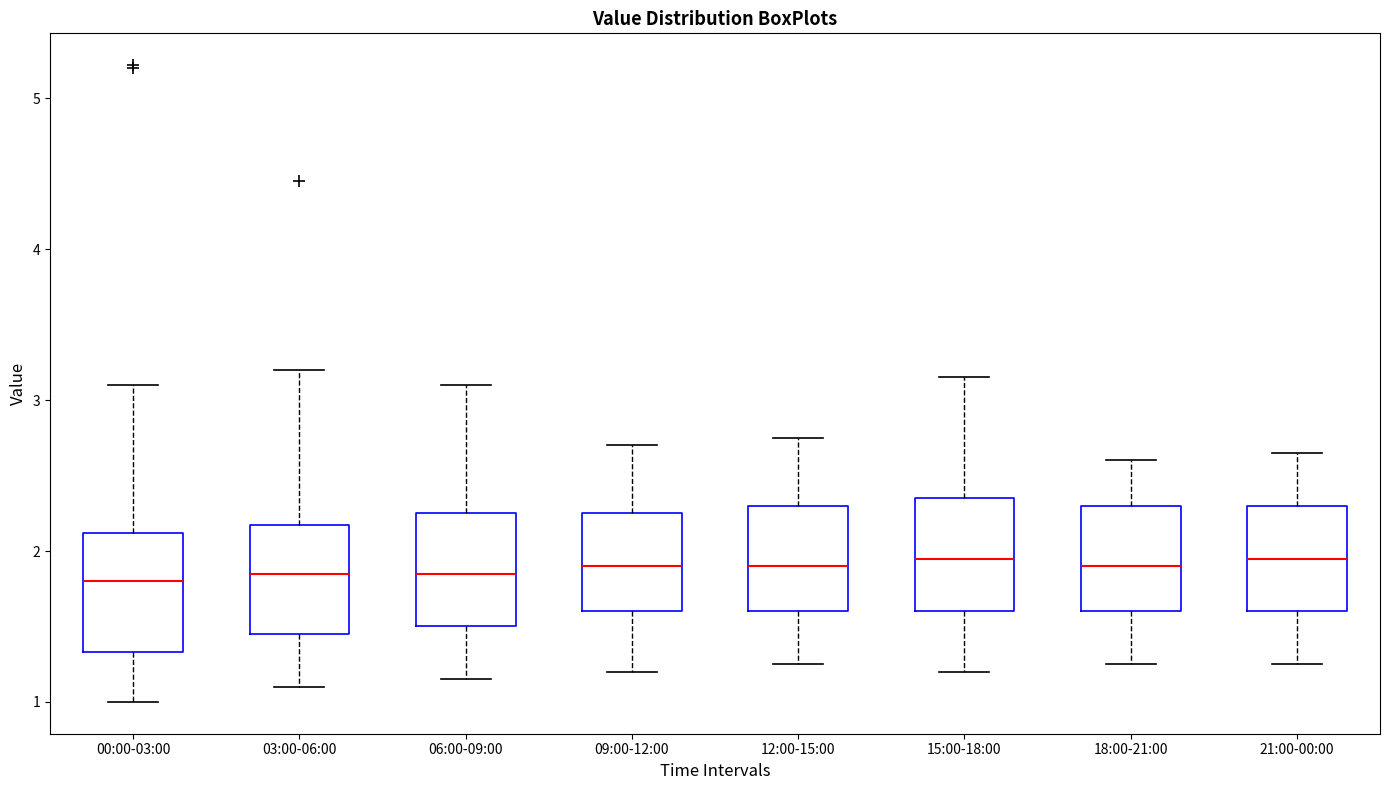

Reading left to right, read every box against the y-axis: the position of its median line, the range the box covers, and the ends of its whiskers. The values are not printed on the chart, so give them approximately, as read against the axis.

00:00-03:00: median 1.8, box 1.3 to 2.1, whiskers 1.0 to 3.1
03:00-06:00: median 1.9, box 1.5 to 2.2, whiskers 1.1 to 3.2
06:00-09:00: median 1.9, box 1.5 to 2.3, whiskers 1.2 to 3.1
09:00-12:00: median 1.9, box 1.6 to 2.3, whiskers 1.2 to 2.7
12:00-15:00: median 1.9, box 1.6 to 2.3, whiskers 1.3 to 2.8
15:00-18:00: median 2.0, box 1.6 to 2.4, whiskers 1.2 to 3.2
18:00-21:00: median 1.9, box 1.6 to 2.3, whiskers 1.3 to 2.6
21:00-00:00: median 2.0, box 1.6 to 2.3, whiskers 1.3 to 2.7